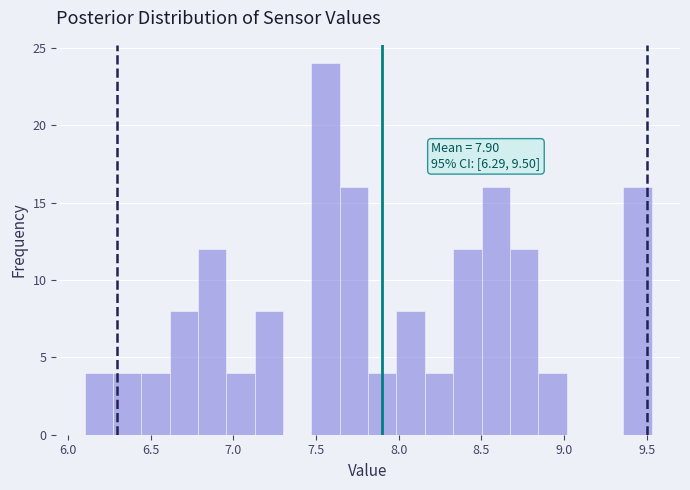

Around what value on the x-axis is the tallest bar? Give the approximate position of its centre, as read against the axis.

7.55